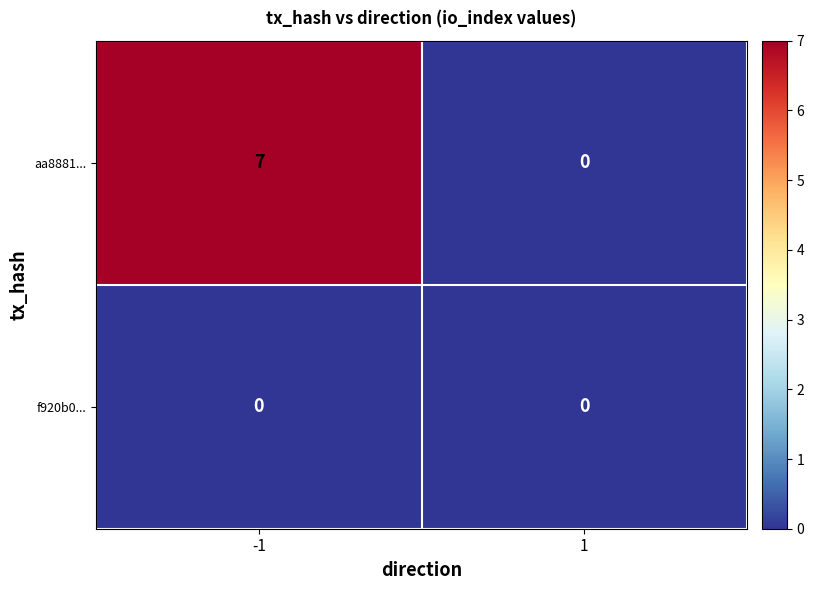

Reading left to right, extract all data points from this chart.

aa8881...: -1=7	1=0
f920b0...: -1=0	1=0